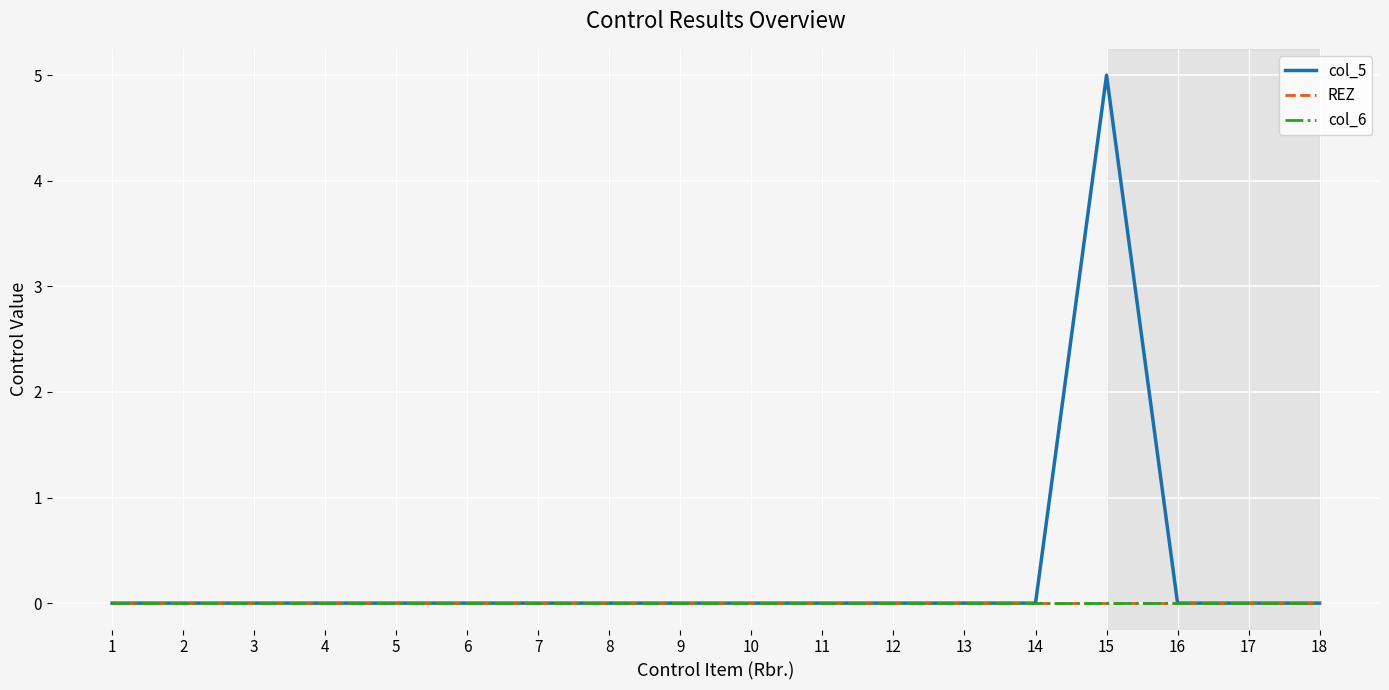

At which category does the chart reach its peak across all series?

15